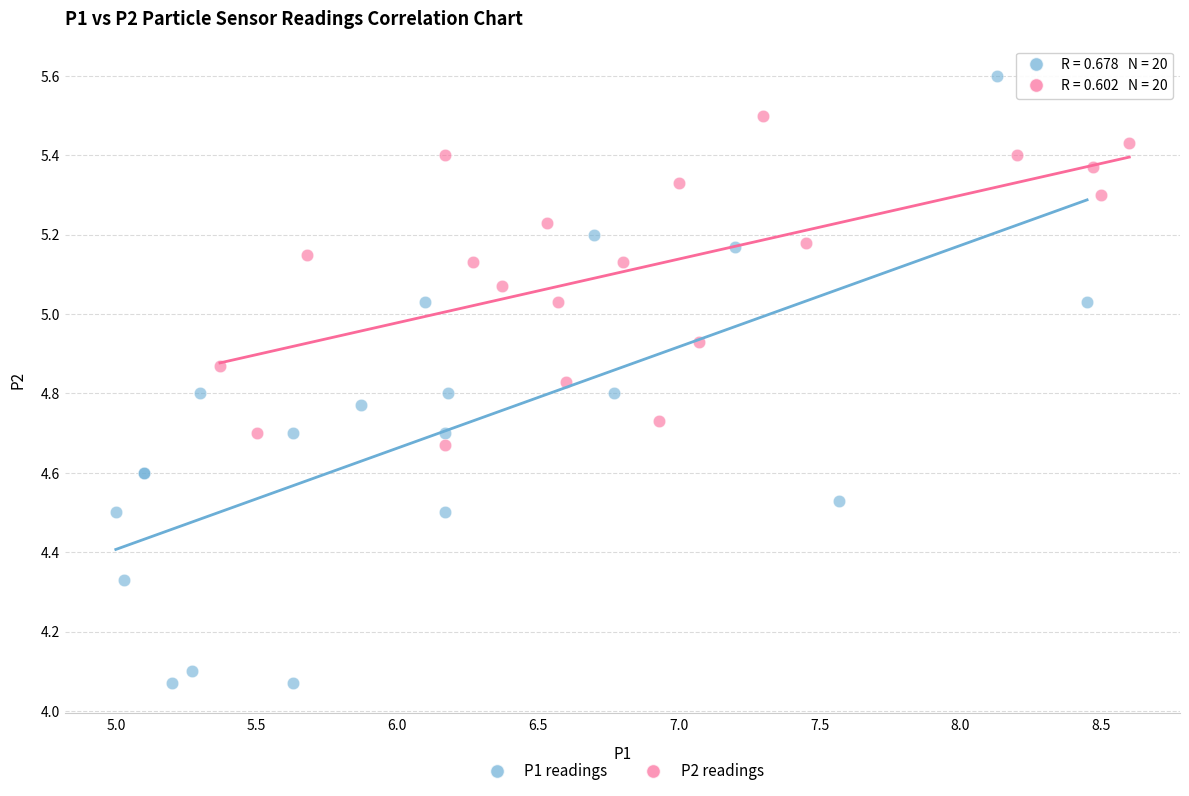

Which series contains the highest Y value?

P1 readings